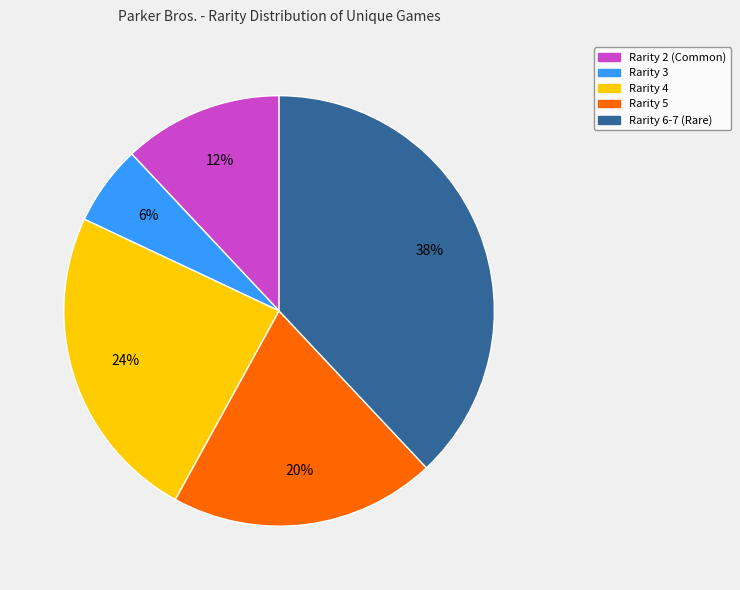

Is Rarity 5 the majority of the pie?

No